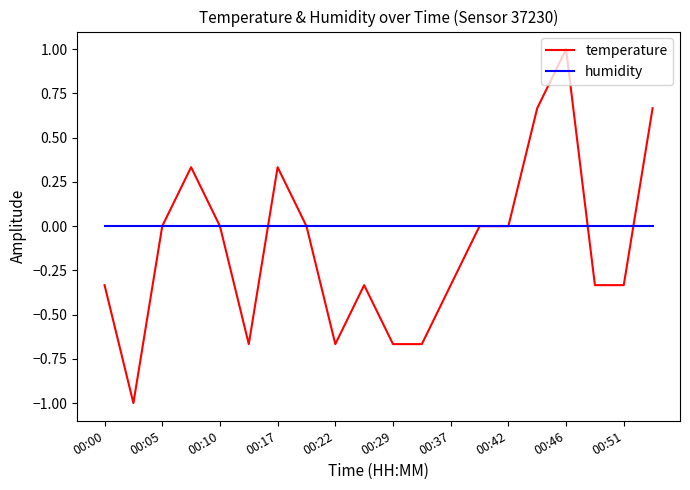

Which series has the largest total across all categories?

humidity